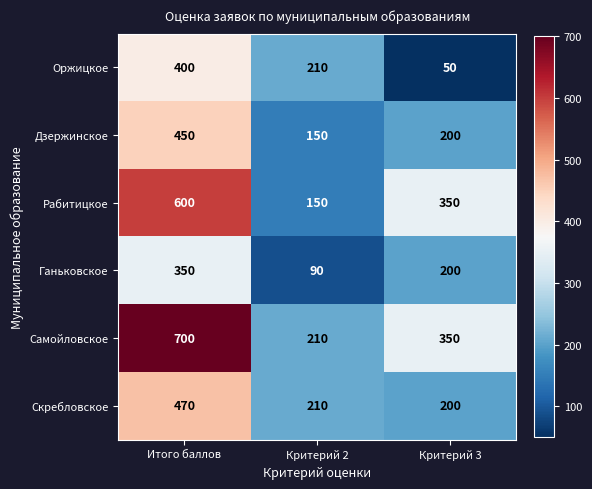

How many Рабитицкое values are between 150 and 600?

3